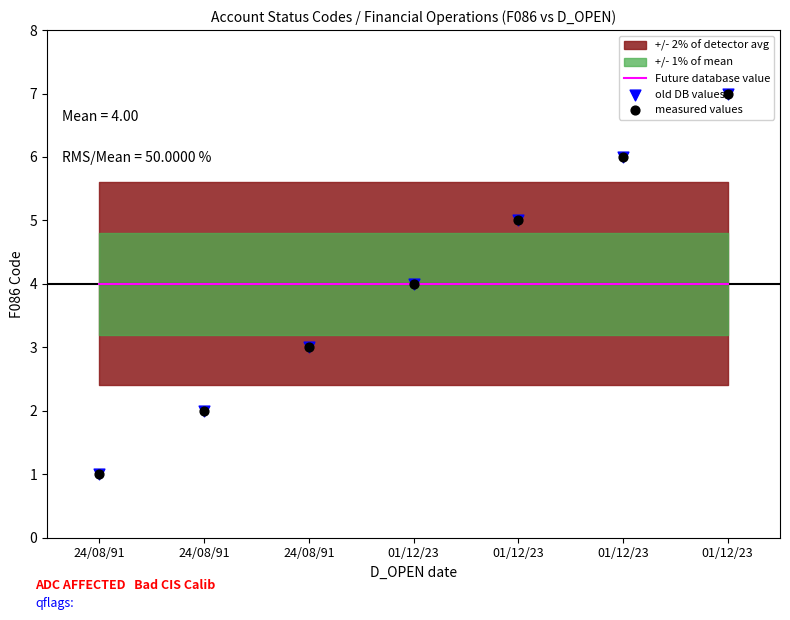

Which series has the largest total across all categories?

Future database value